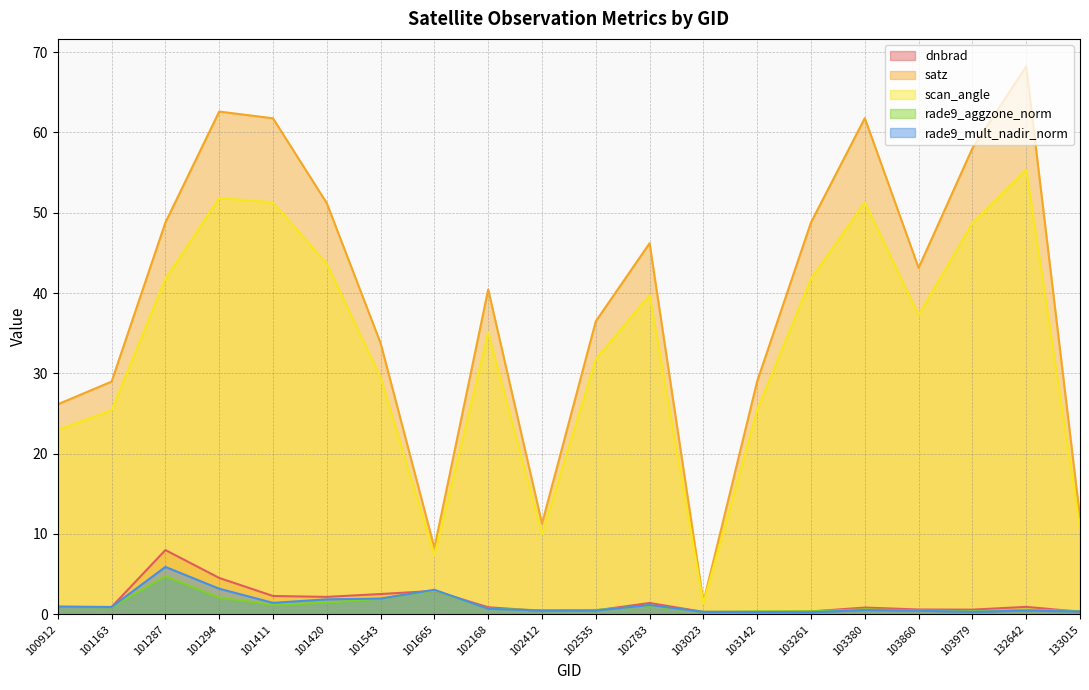

In scan_angle, how many points are lower than both neighbors (excluding endpoints)?

4